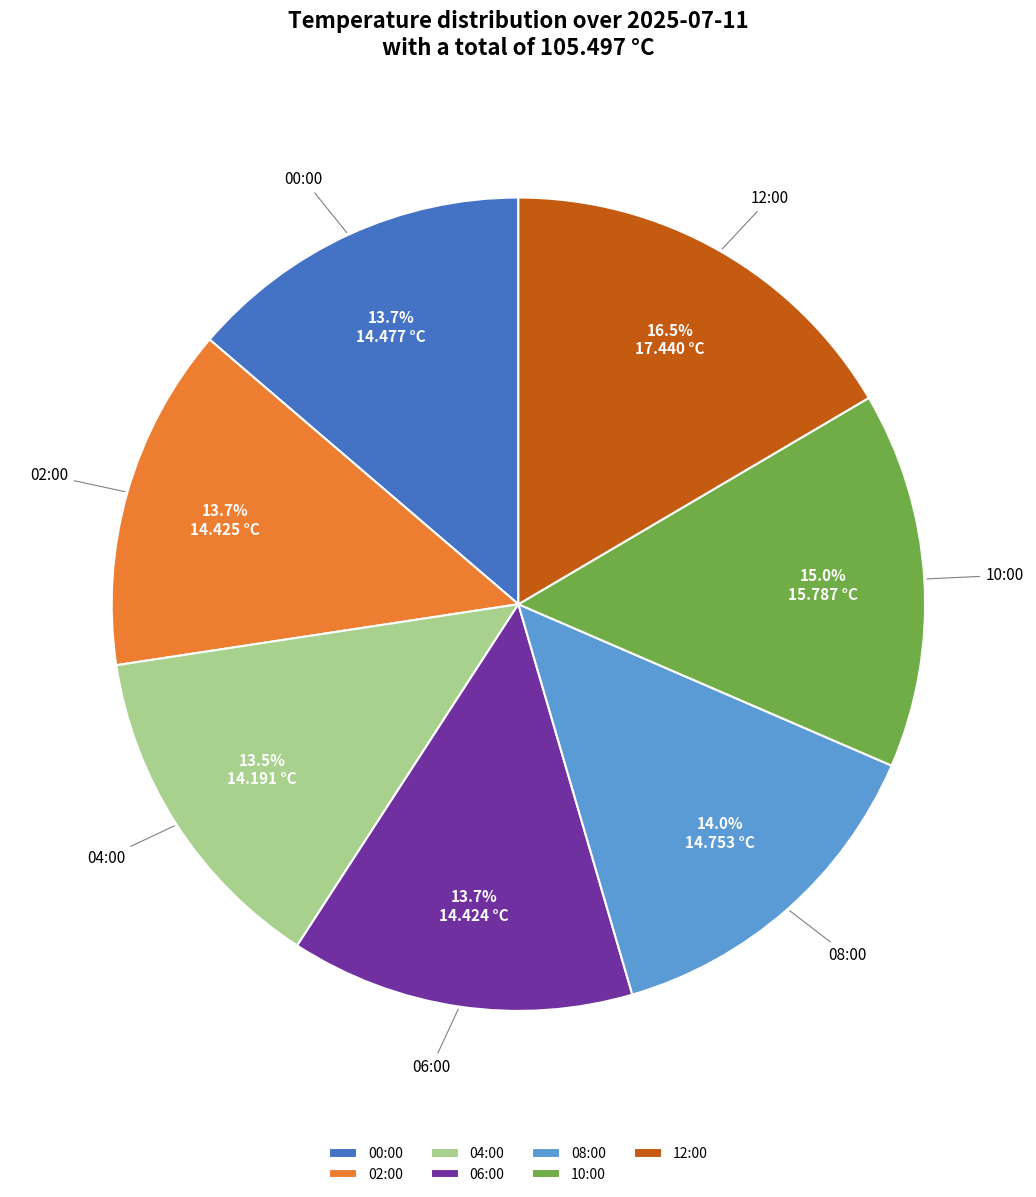

What is the ratio of the value at 06:00 to the value at 02:00?

1.0